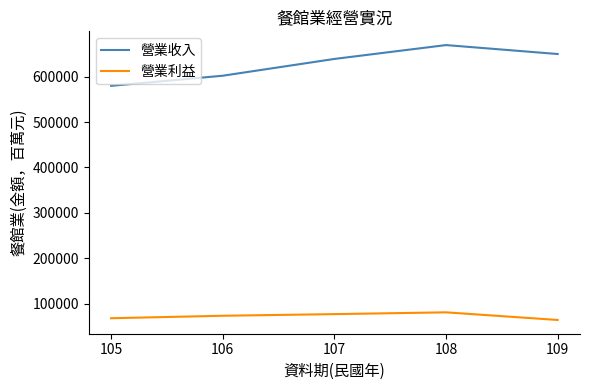

Reading right to left, list all the values displayed in this chart.

營業收入: 109=649822	108=669513	107=638985	106=602016	105=579696
營業利益: 109=63974	108=80806	107=76866	106=73284	105=67802